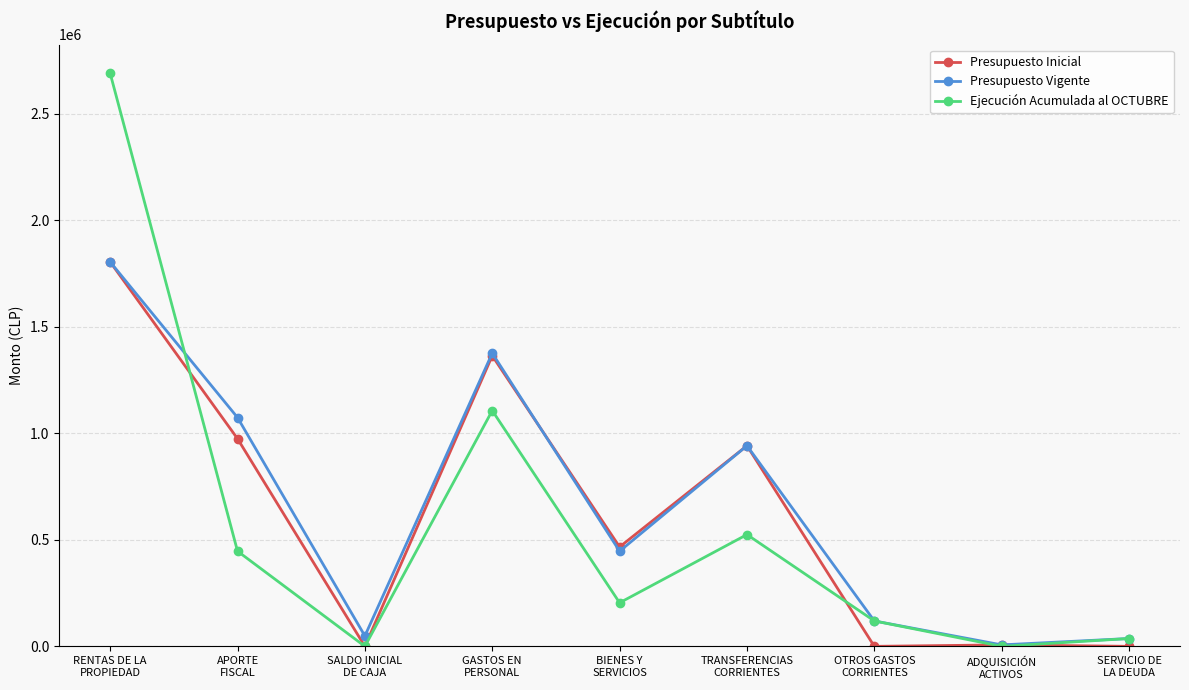

Which series has the largest total across all categories?

Presupuesto Vigente